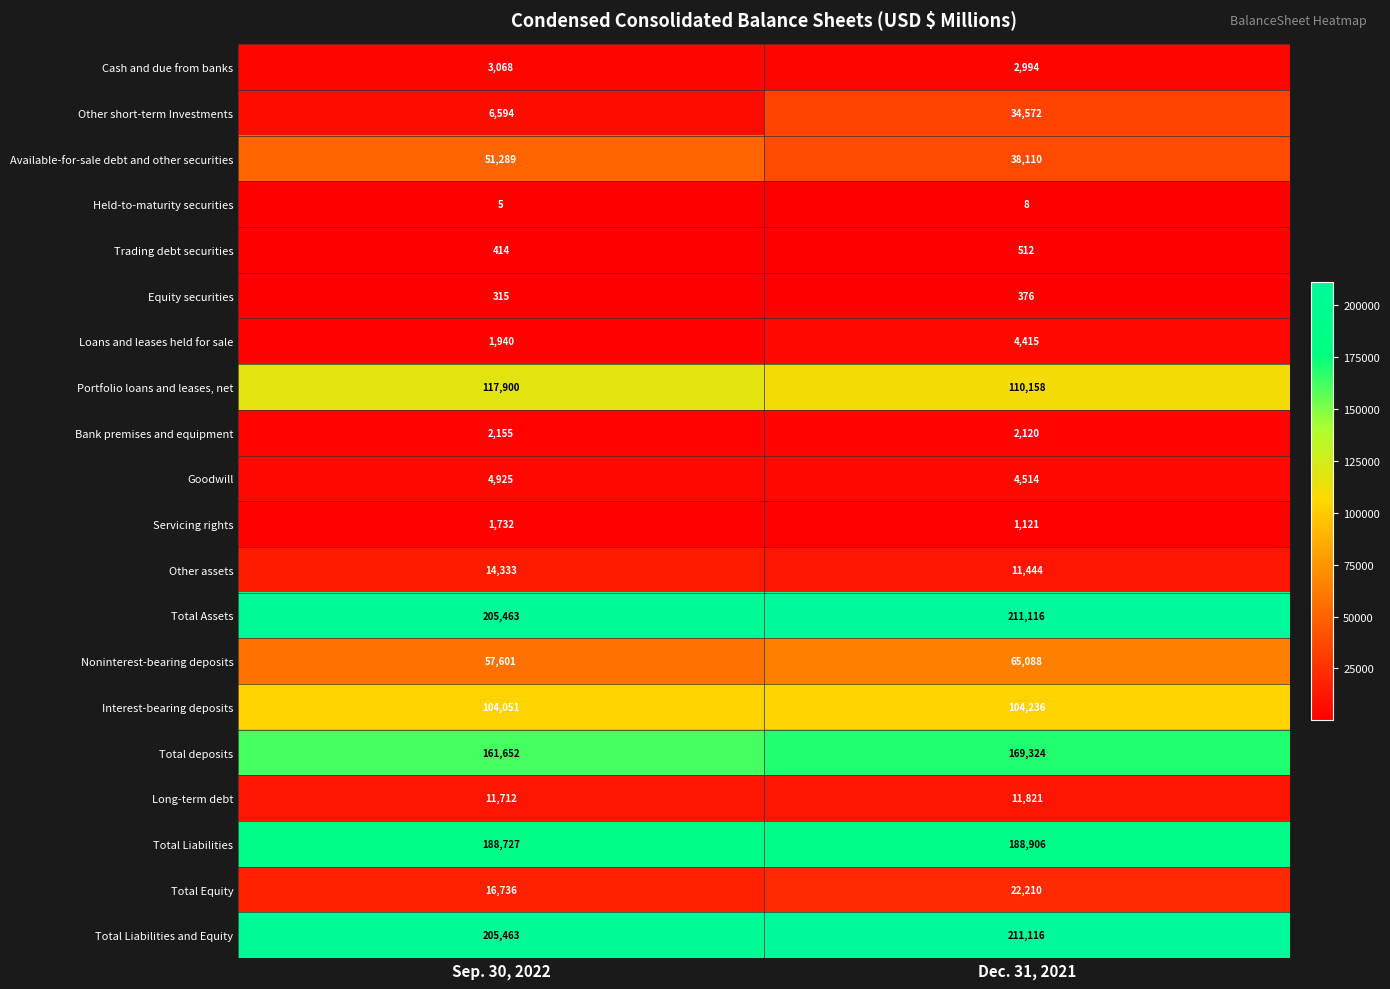

What is the difference between the Held-to-maturity securities values at Sep. 30, 2022 and Dec. 31, 2021?

3